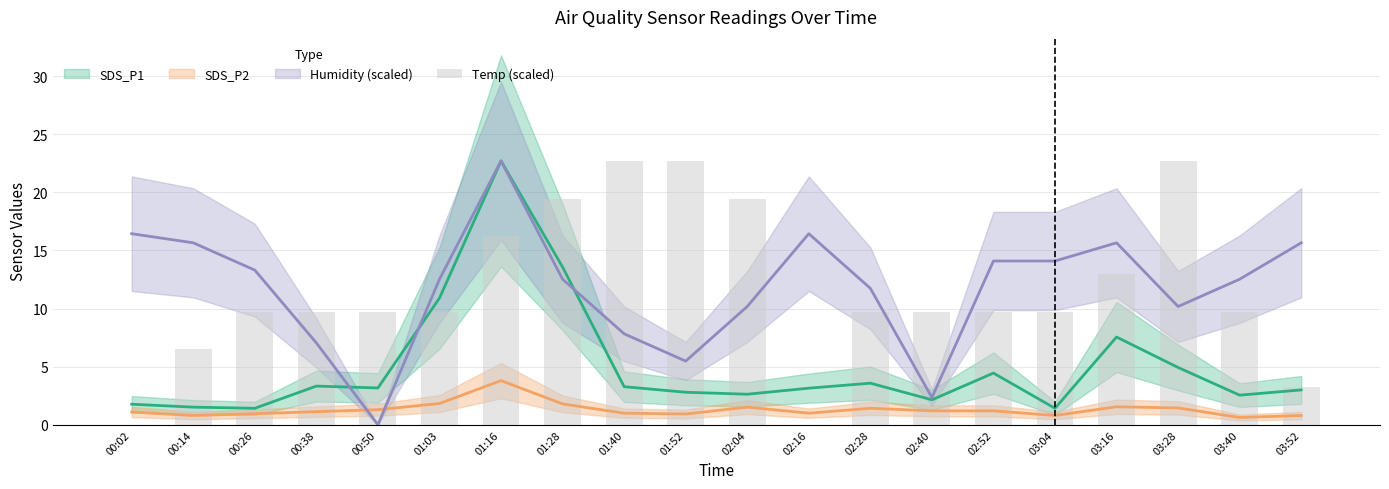

What is the maximum value shown in the chart?

22.7